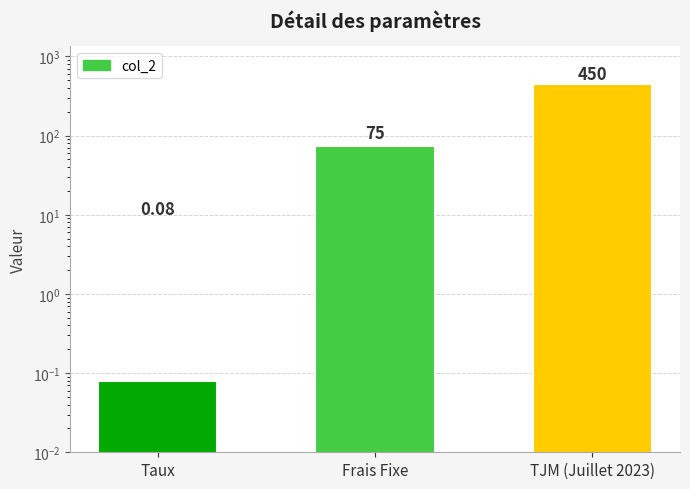

Where does the data first go above 75?

TJM (Juillet 2023)